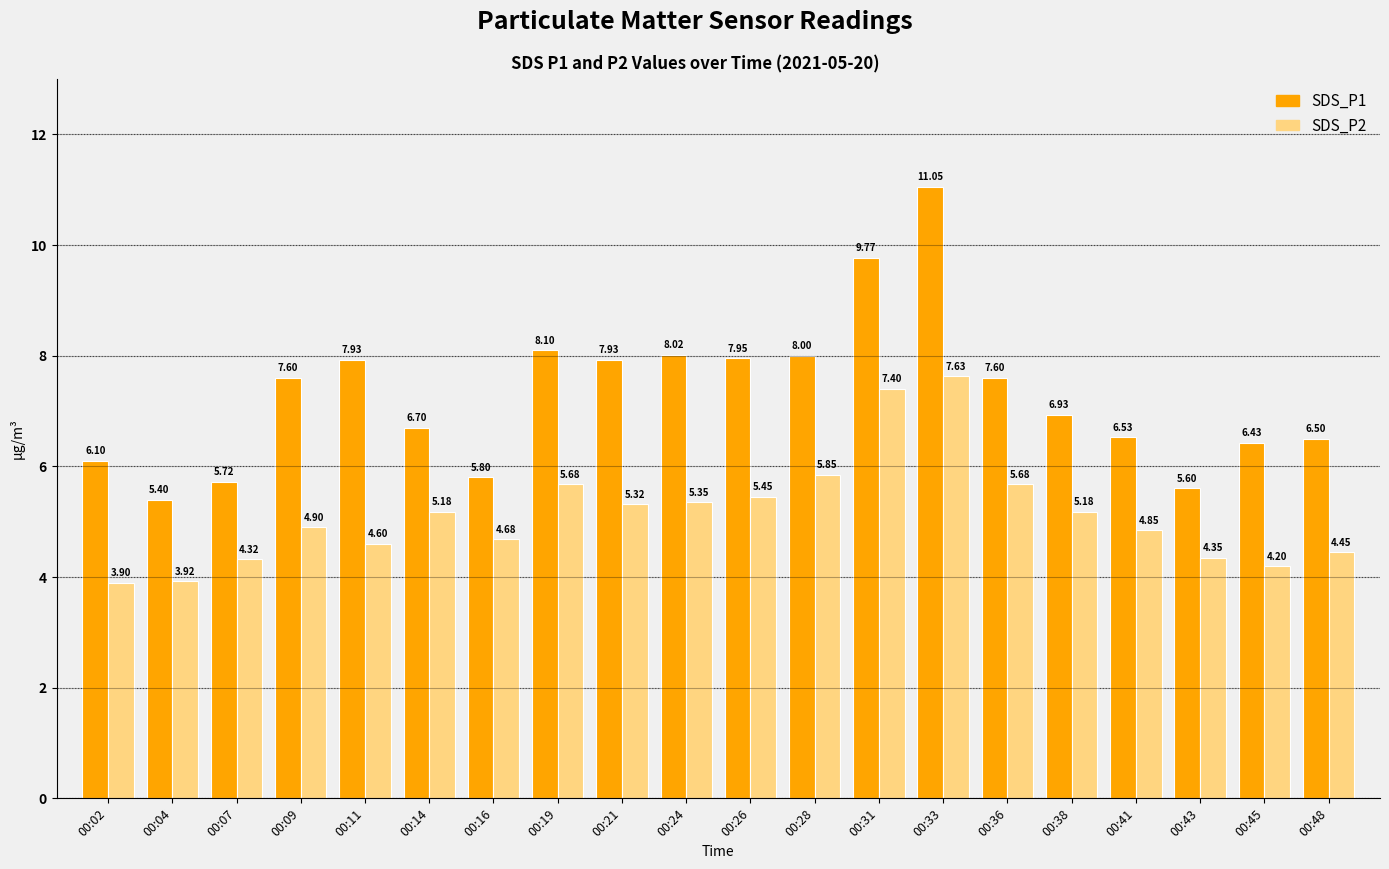

True or false: SDS_P1 has a value of 13.8 at 00:24.

False